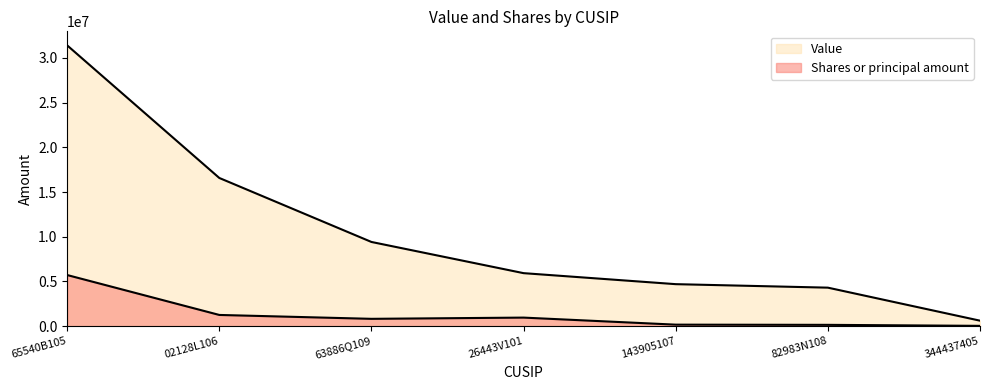

What is the label of the 6th point from the right?

02128L106